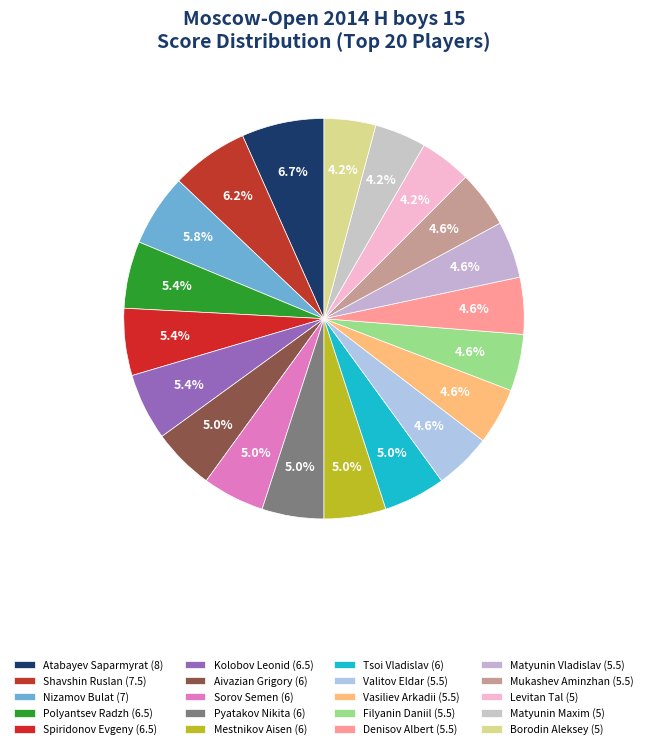

Count the number of slices in the pie.

20